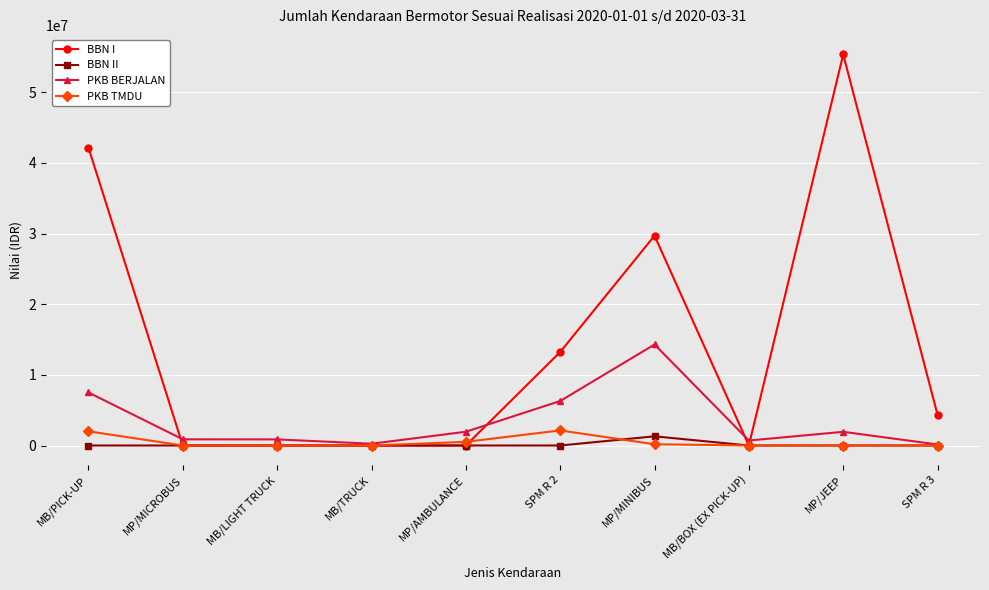

How many data points in BBN II are above 0?

1